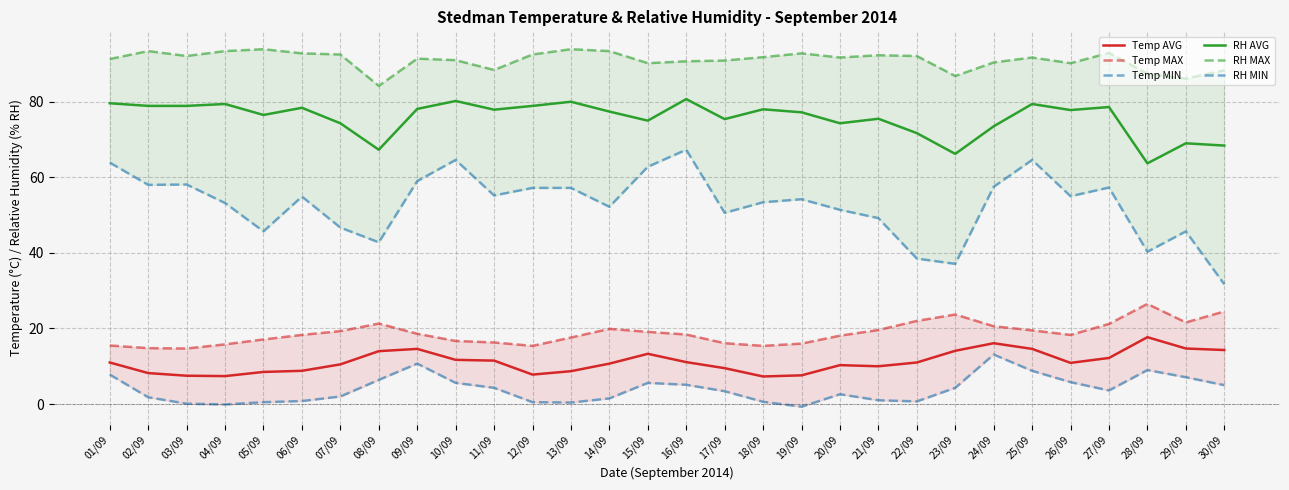

Read the RH MAX value at 10/09.

91.0